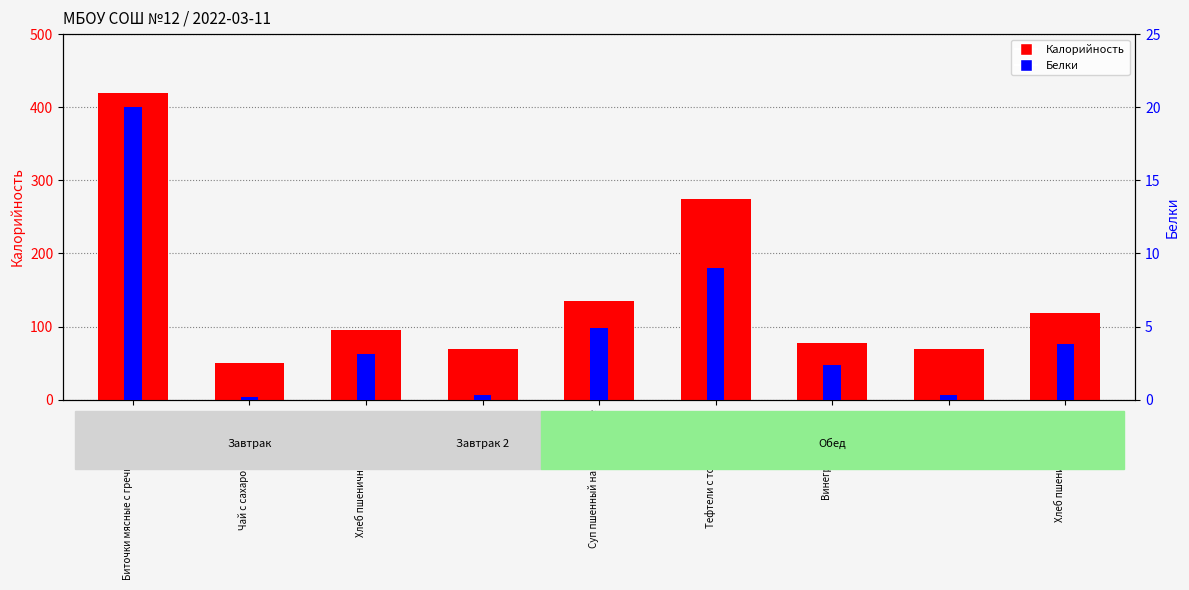

What is the maximum value shown in the chart?

420.0